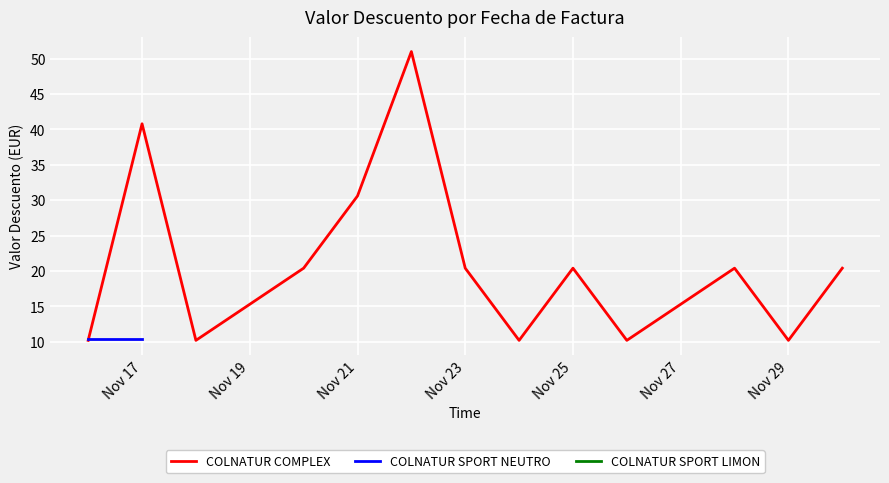

How many categories are shown in the chart?

13